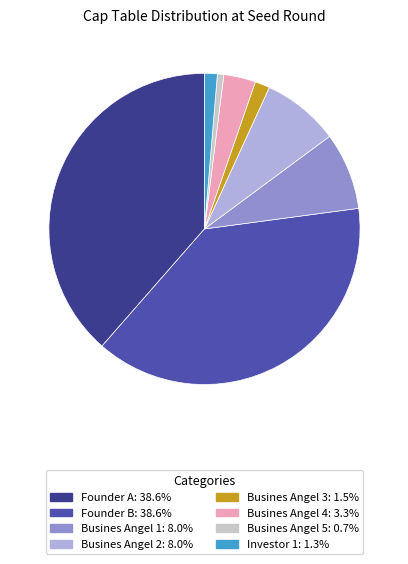

Does Busines Angel 5 represent more than half of the total?

No